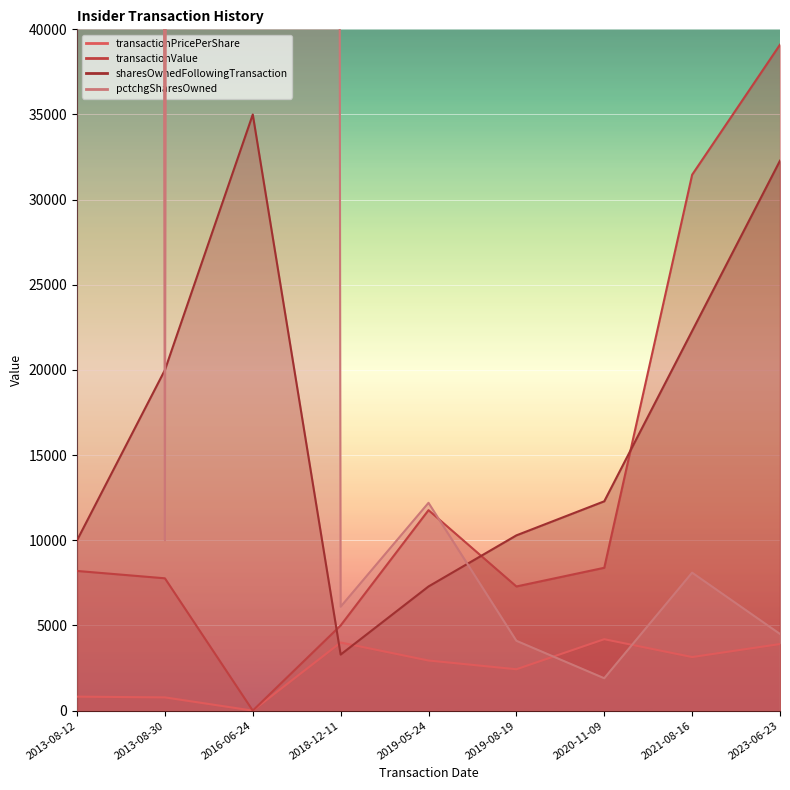

Reading right to left, extract all data points from this chart.

transactionPricePerShare: 3910.0	3146.3	4193.3	2430.0	2942.5	4000.0	0.0	776.9	820.0
transactionValue: 39100.0	31463.0	8387.0	7290.0	11770.0	5000.0	0.0	7769.0	8200.0
sharesOwnedFollowingTransaction: 32290.0	22290.0	12290.0	10290.0	7290.0	3290.0	35000.0	20000.0	10000.0
pctchgSharesOwned: 4500.0	8100.0	1900.0	4100.0	12200.0	6100.0	3276700.0	10000.0	3276700.0